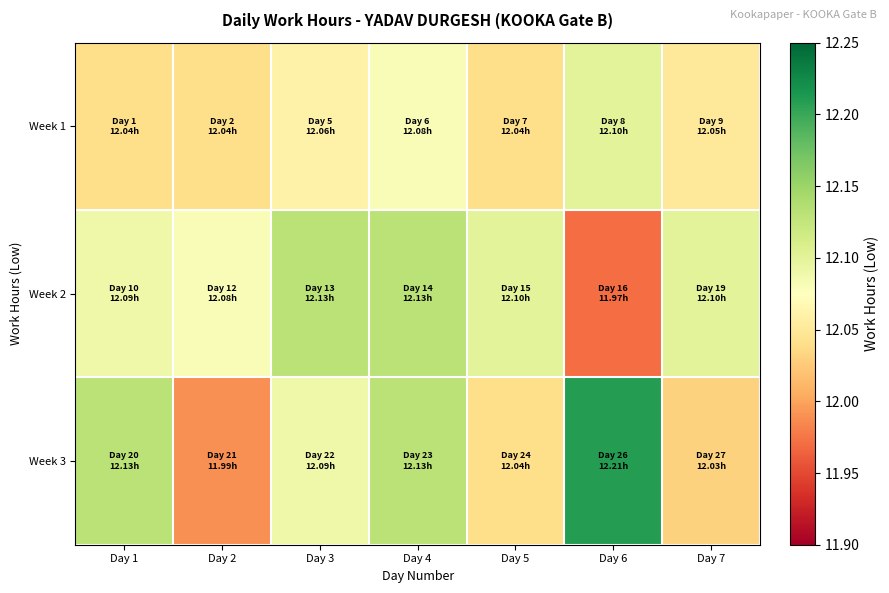

Which has a higher value, Day 1 or Day 7?

Day 7